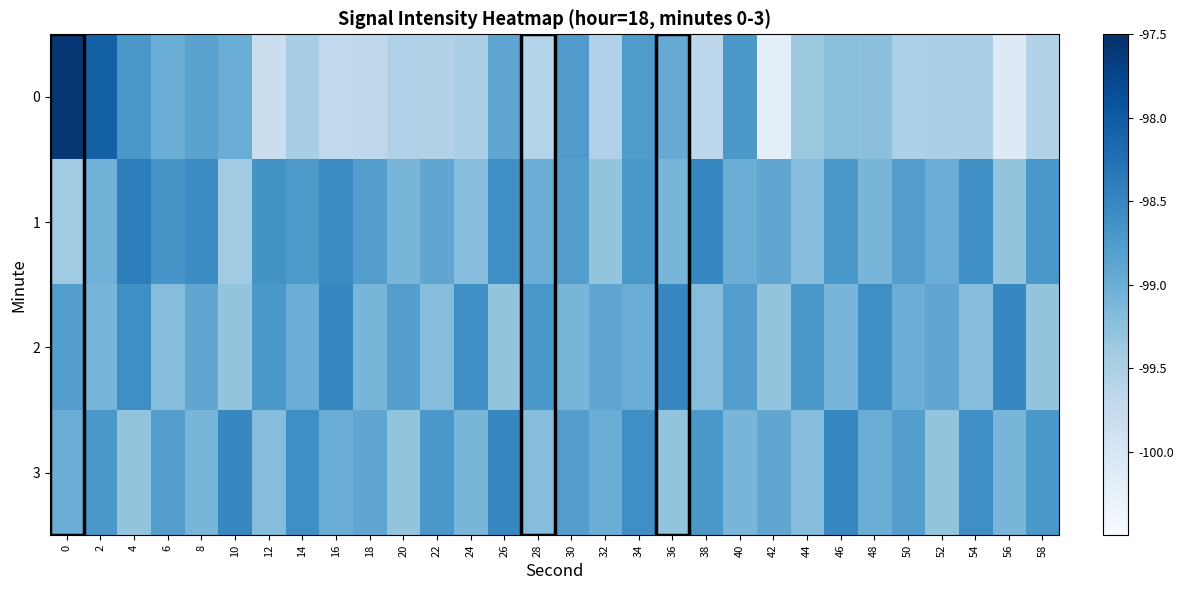

What is the maximum value shown in the chart?

2.9